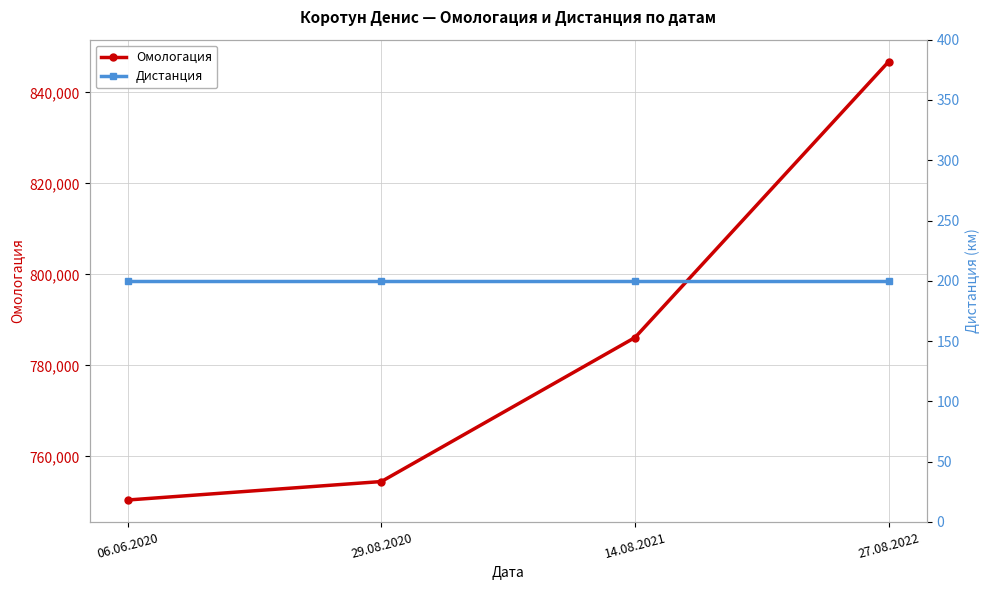

What is the spread (max minus min) of values at 14.08.2021?

785922